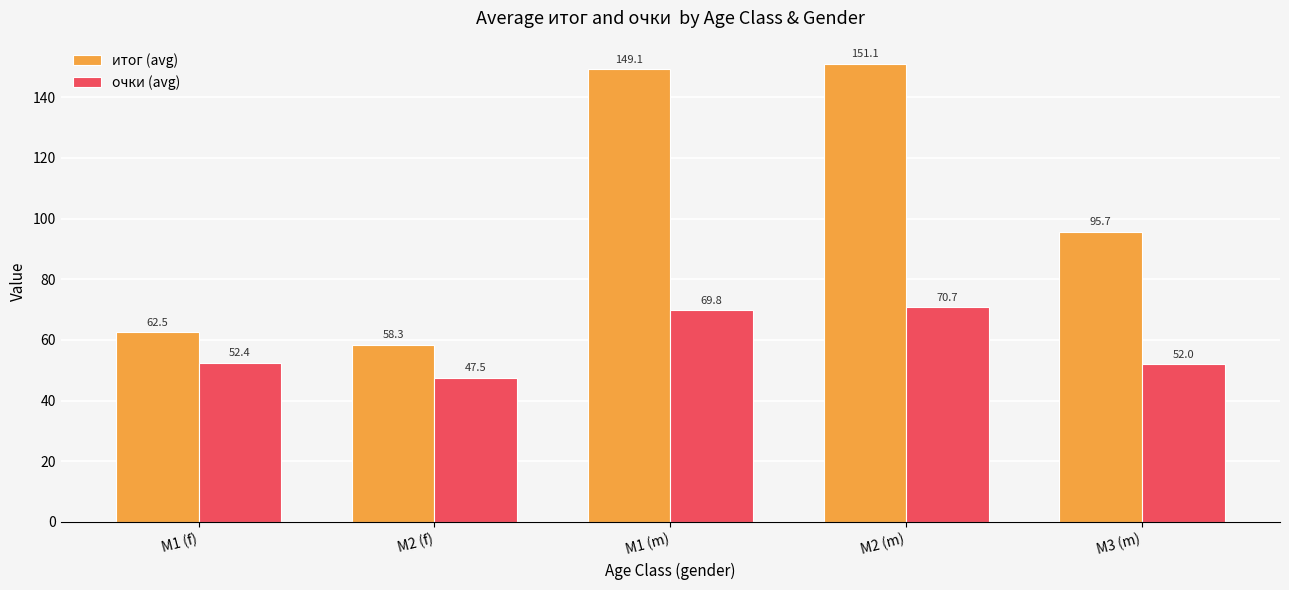

Reading left to right, list all the values displayed in this chart.

итог (avg): M1 (f)=62.5	М2 (f)=58.3	M1 (m)=149.1	М2 (m)=151.1	М3 (m)=95.7
очки (avg): M1 (f)=52.4	М2 (f)=47.5	M1 (m)=69.8	М2 (m)=70.7	М3 (m)=52.0